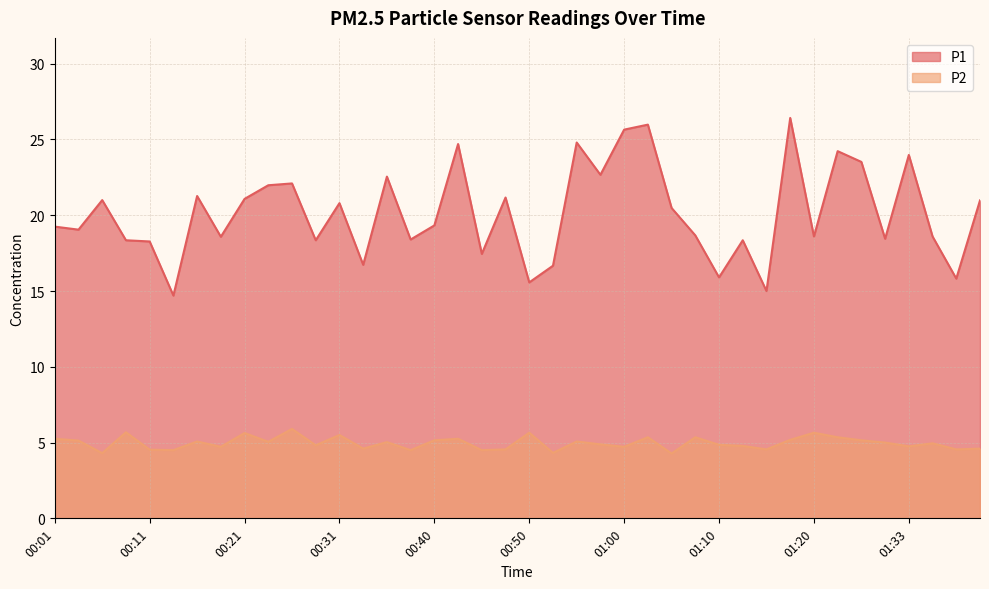

At which label does P2 first exceed 5?

00:01